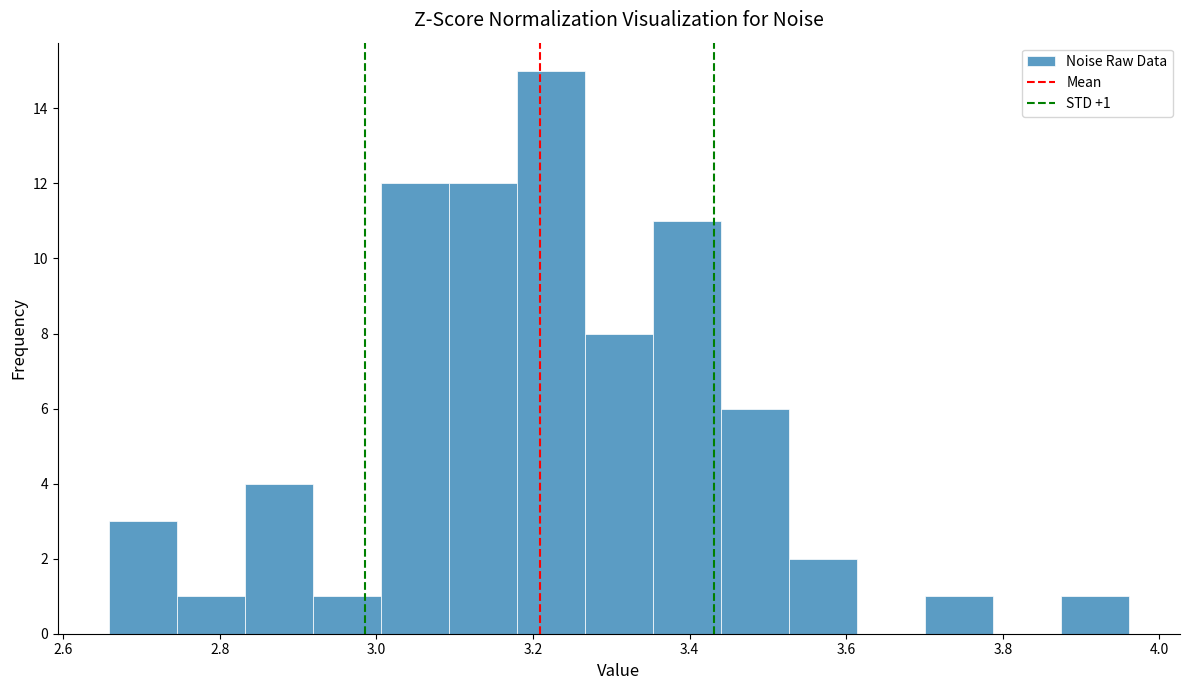

Over which range of the x-axis is the bar tallest?

3.18 to 3.26